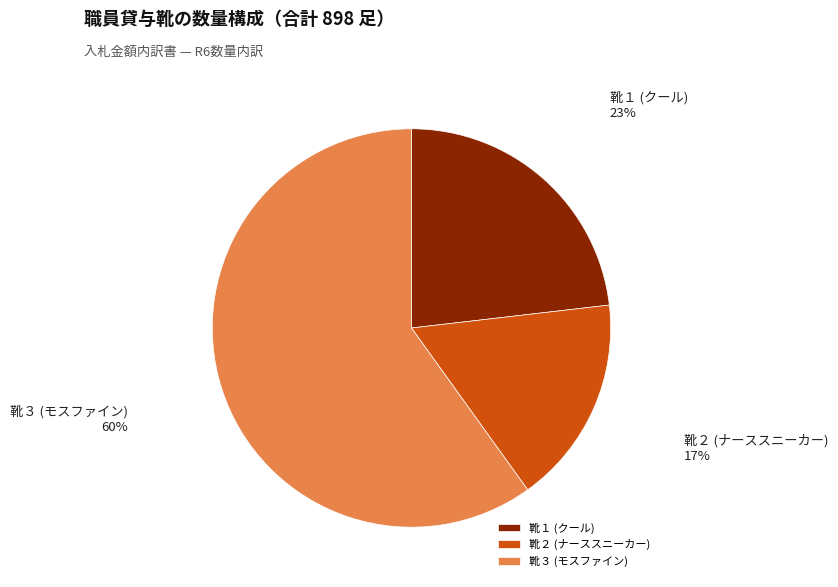

Which slice represents more than half of the pie?

靴３ (モスファイン)